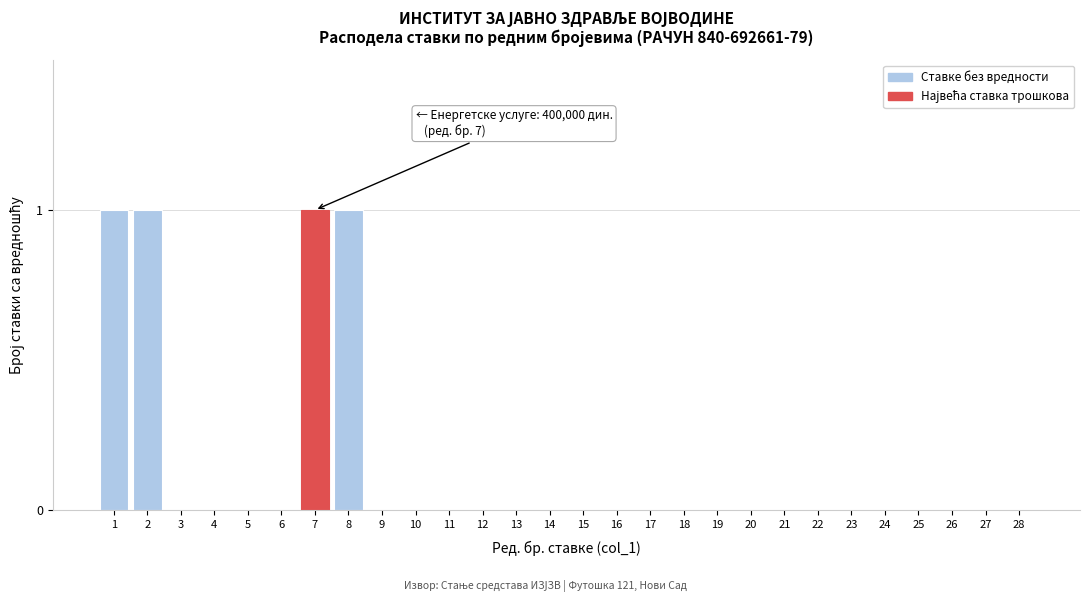

Reading right to left, transcribe all the data shown in this chart.

28=0	27=0	26=0	25=0	24=0	23=0	22=0	21=0	20=0	19=0	18=0	17=0	16=0	15=0	14=0	13=0	12=0	11=0	10=0	9=0	8=1	7=1	6=0	5=0	4=0	3=0	2=1	1=1